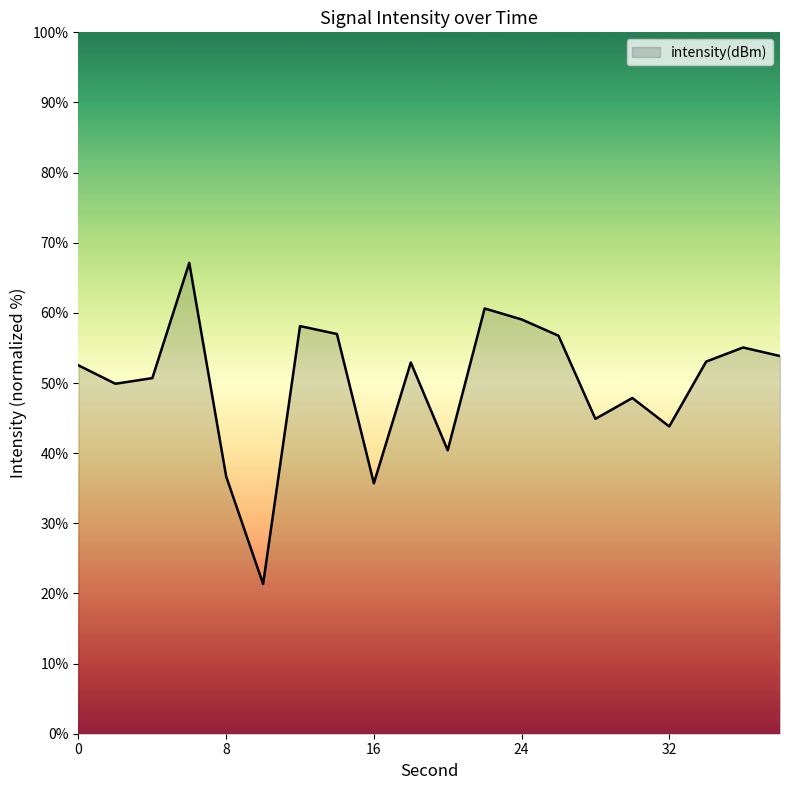

What is the difference between the maximum and minimum values?

45.8